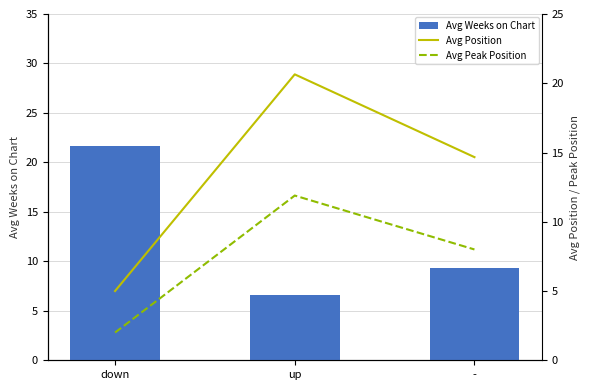

Which series has the largest range (max minus min)?

Avg Position